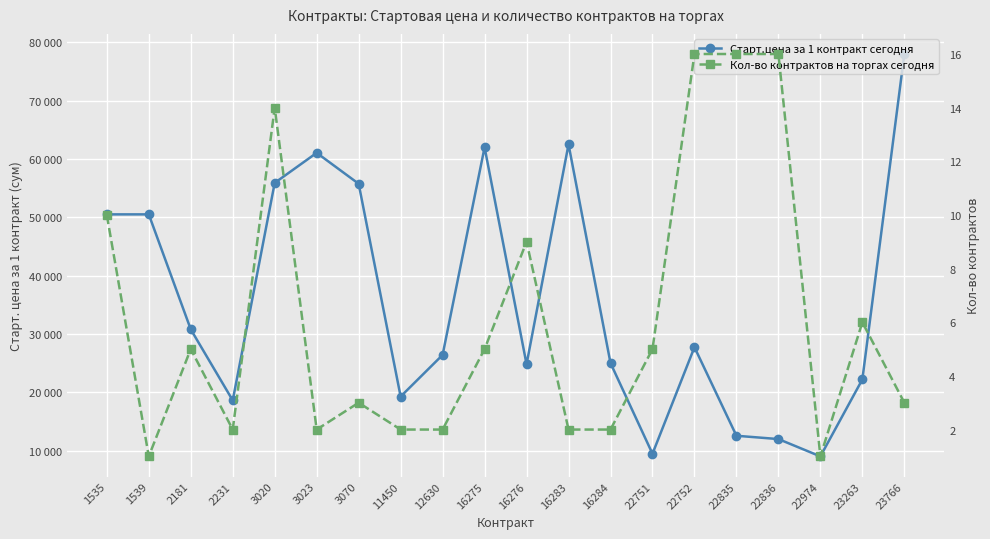

Reading left to right, what are all the values shown in this chart?

Старт.цена за 1 контракт сегодня: 1535=50500	1539=50500	2181=30780	2231=18600	3020=55900	3023=61050	3070=55750	11450=19260	12630=26400	16275=62000	16276=24800	16283=62500	16284=25000	22751=9450	22752=27720	22835=12537	22836=11970	22974=9000	23263=22200	23766=78000
Кол-во контрактов на торгах сегодня: 1535=10	1539=1	2181=5	2231=2	3020=14	3023=2	3070=3	11450=2	12630=2	16275=5	16276=9	16283=2	16284=2	22751=5	22752=16	22835=16	22836=16	22974=1	23263=6	23766=3